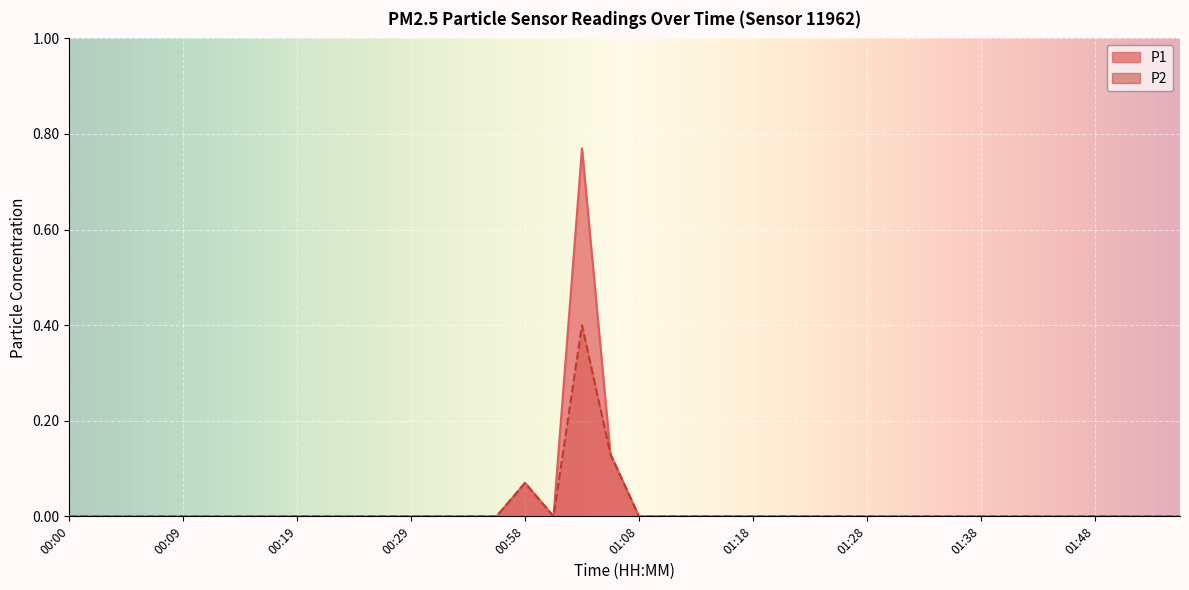

At which category does P2 reach its first local peak?

00:58